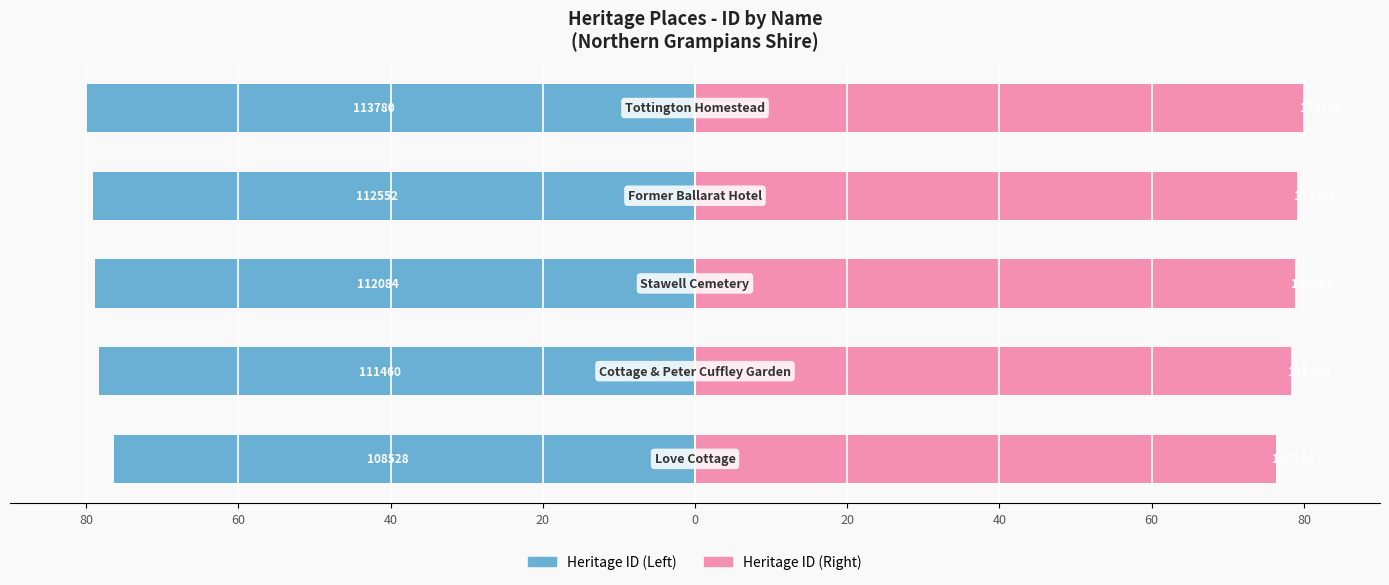

Is it true that Heritage ID (Right) equals 78.4 at 60?

True